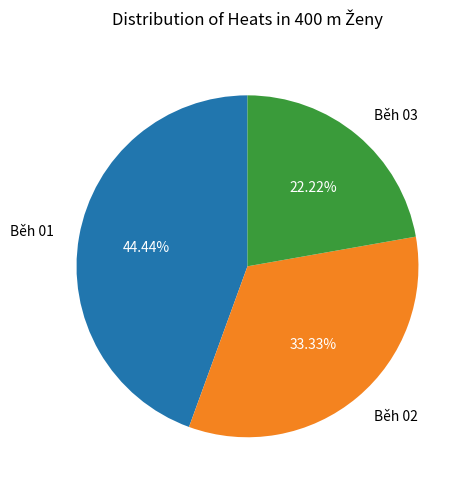

Which category has the smallest portion of the pie?

Běh 03